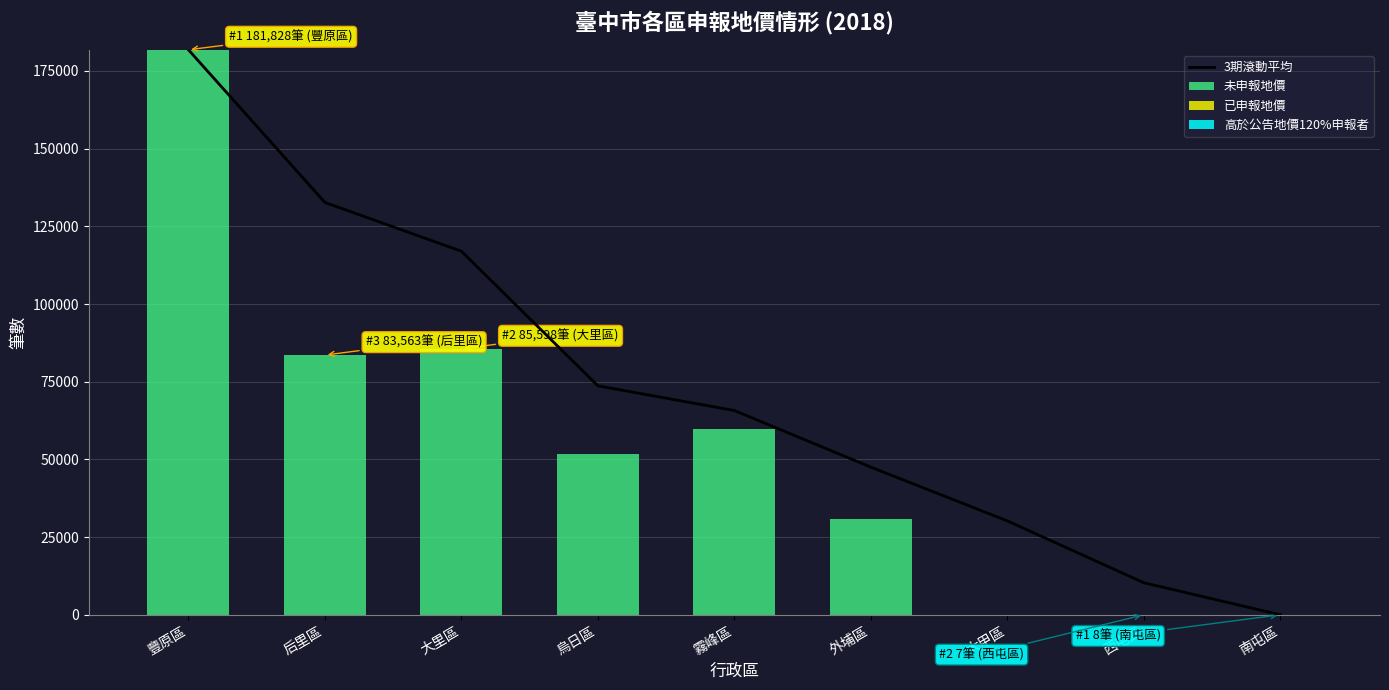

Reading left to right, list all the values displayed in this chart.

3期滾動平均: 181828.0	132695.5	116996.3	73679.0	65736.3	47507.3	30215.3	10303.7	0.0
未申報地價: 181828.0	83563.0	85598.0	51876.0	59735.0	30911.0	0.0	0.0	0.0
已申報地價: 0.0	0.0	2.0	2.0	2.0	0.0	0.0	7.0	8.0
高於公告地價120%申報者: 0.0	0.0	0.0	2.0	0.0	0.0	0.0	0.0	0.0